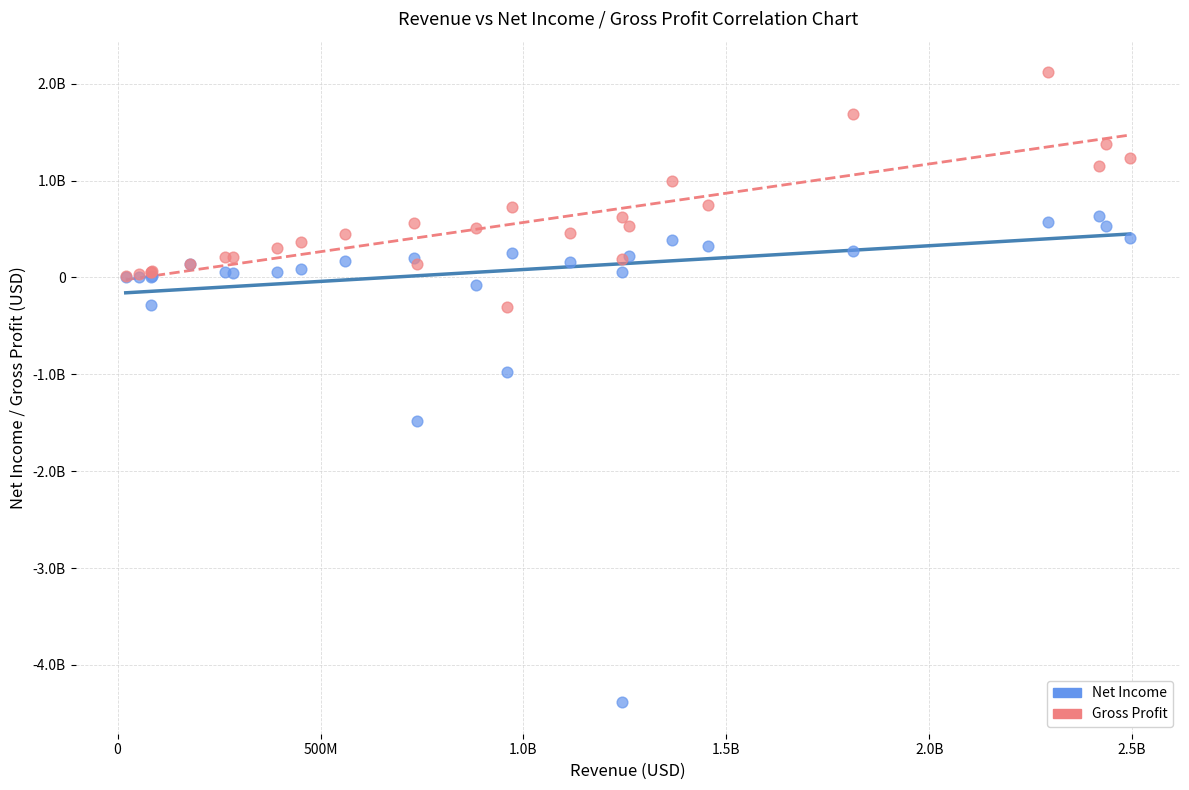

What are all the series names shown in the legend?

Net Income, Gross Profit